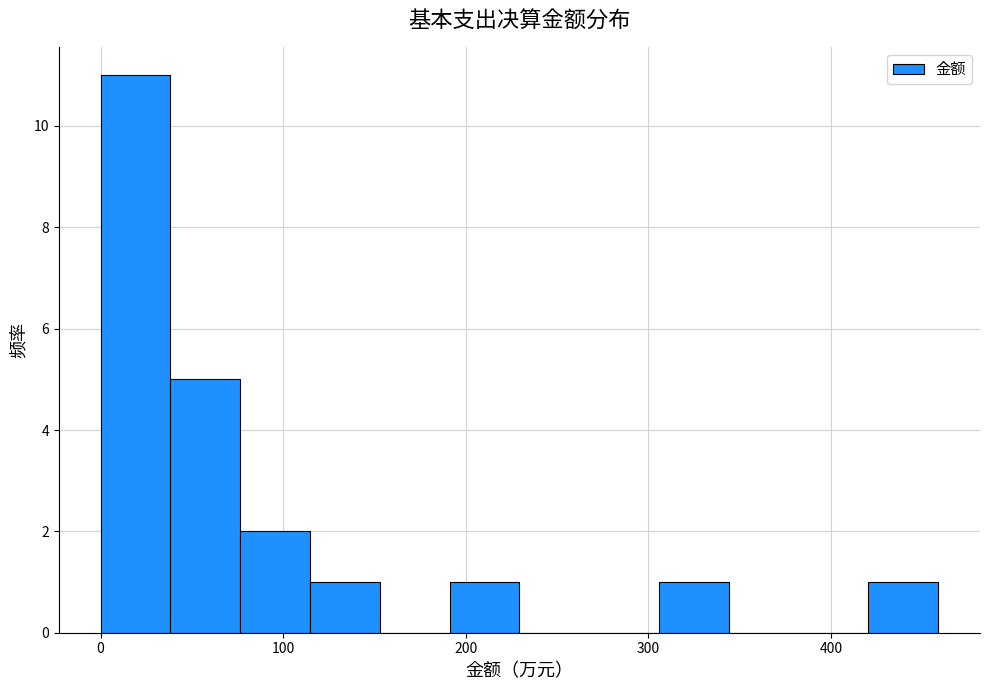

Around what value on the x-axis is the tallest bar? Give the approximate position of its centre, as read against the axis.

20